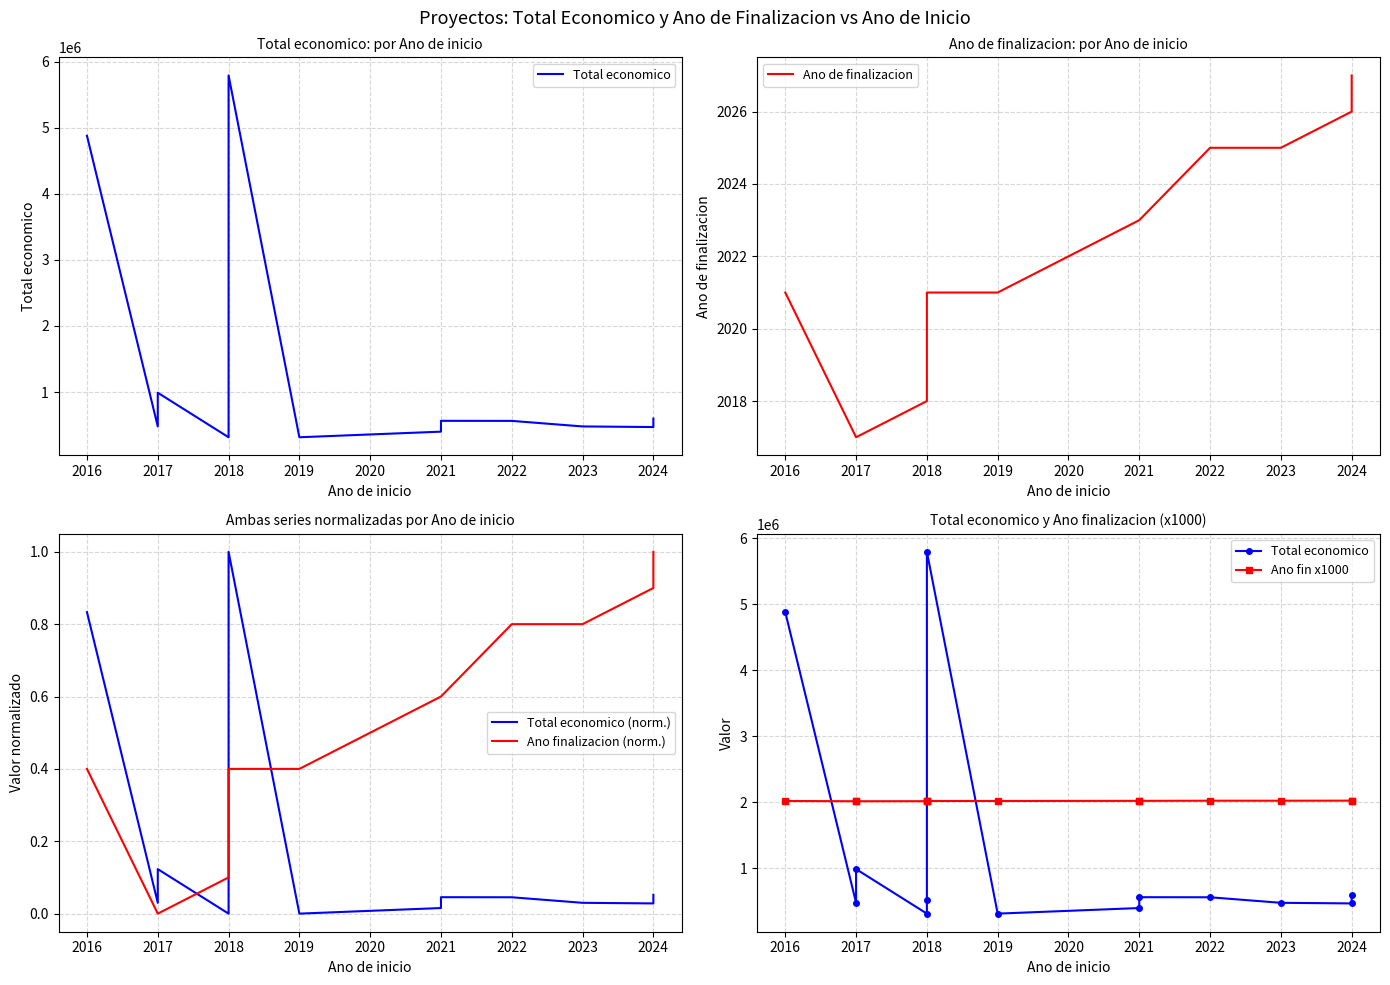

What is the maximum value shown in the chart?

5792221.0